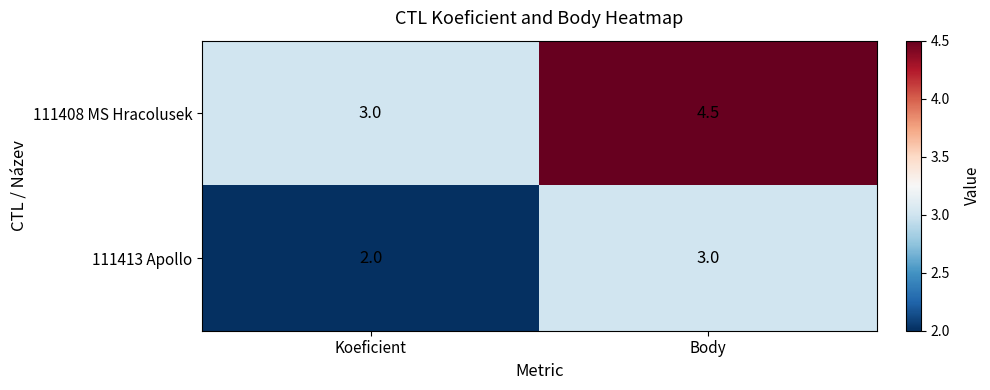

Reading left to right, transcribe all the data shown in this chart.

111408 MS Hracolusek: 3.0	4.5
111413 Apollo: 2.0	3.0